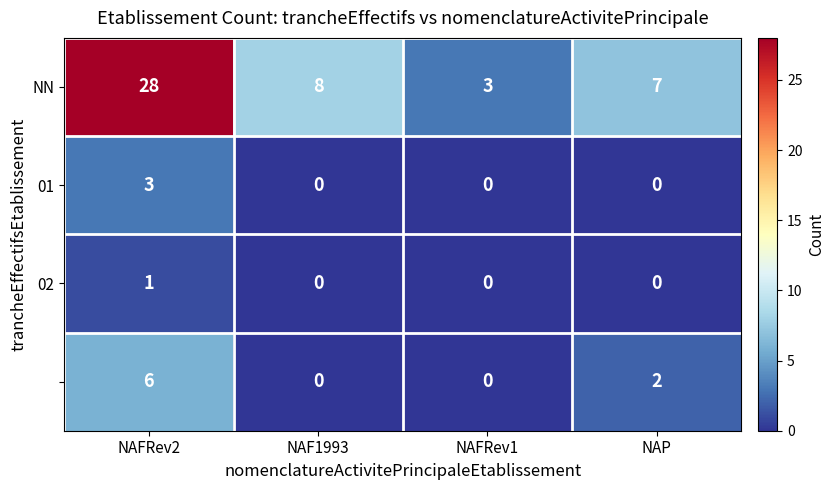

At which category is the sum across all series the highest?

NAFRev2